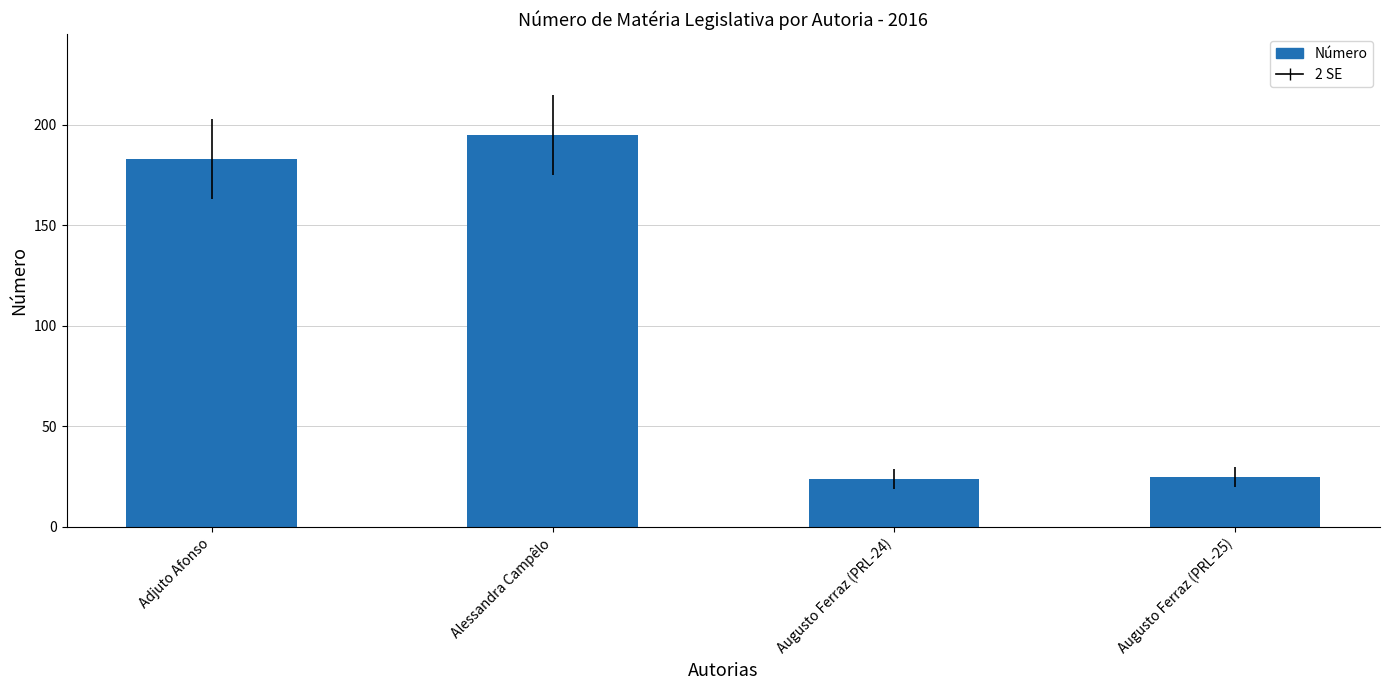

What is the change in value from Augusto Ferraz (PRL-24) to Augusto Ferraz (PRL-25)?

+1